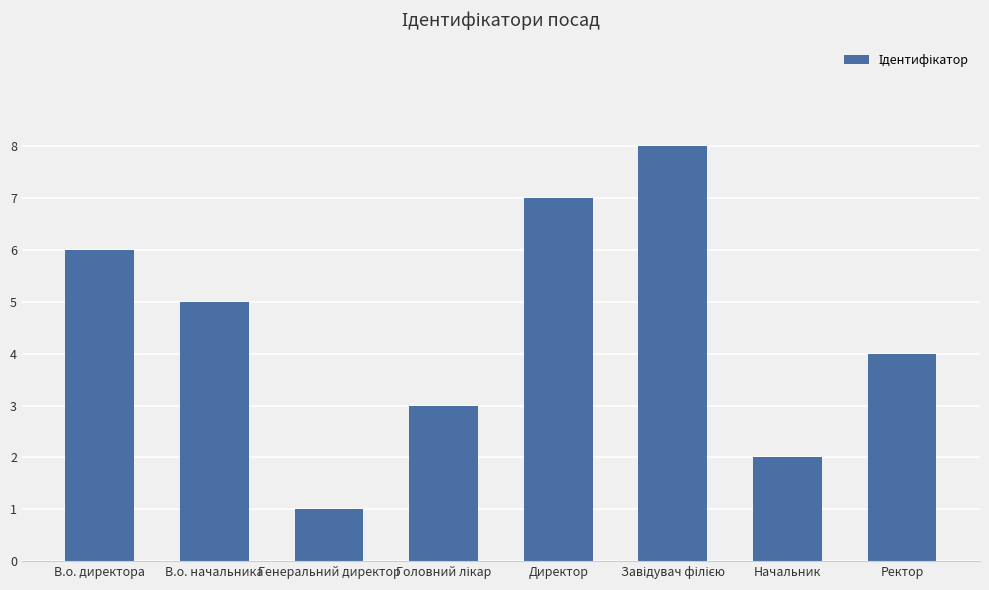

What is the label of the 2nd bar from the left?

В.о. начальника